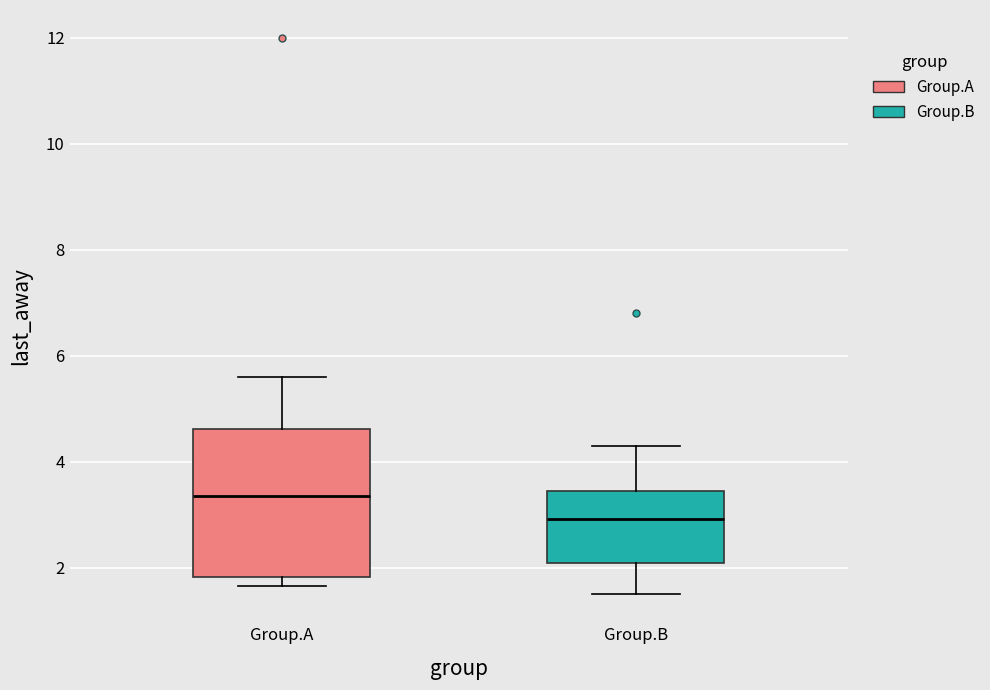

Reading left to right, transcribe this box plot: for each box, give where its median line is, the range the box spans, and where its two whiskers end, as read against the y-axis. The values are not printed on the chart, so give them approximately, as read against the axis.

Group.A: median 3.4, box 1.8 to 4.6, whiskers 1.6 to 5.6
Group.B: median 3.0, box 2.0 to 3.4, whiskers 1.6 to 4.4